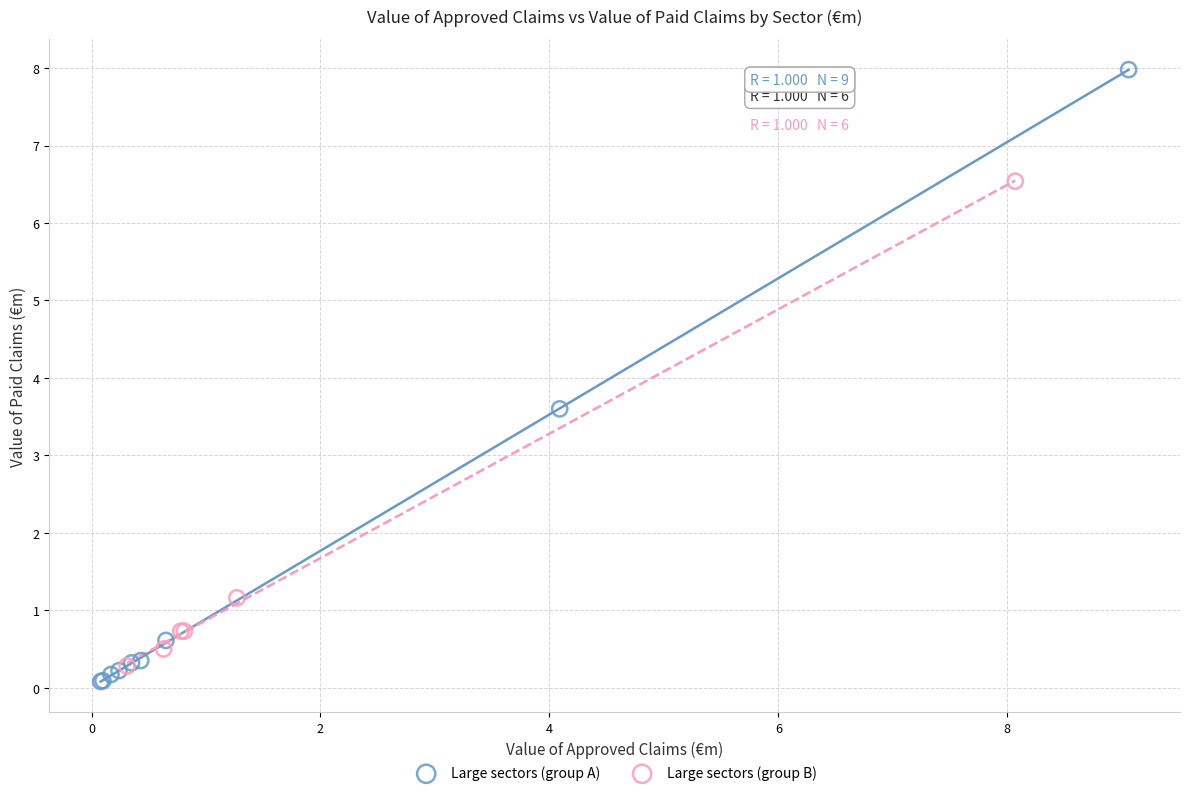

Which series reaches the maximum Y coordinate?

Large sectors (group A)